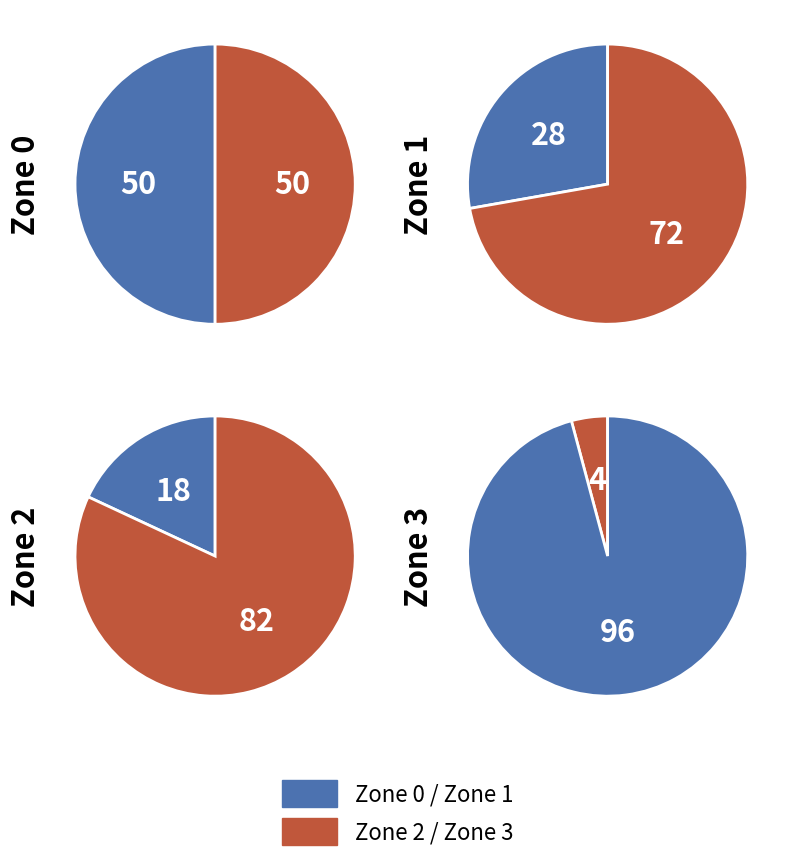

Which category has the smallest portion of the pie?

Zone 3